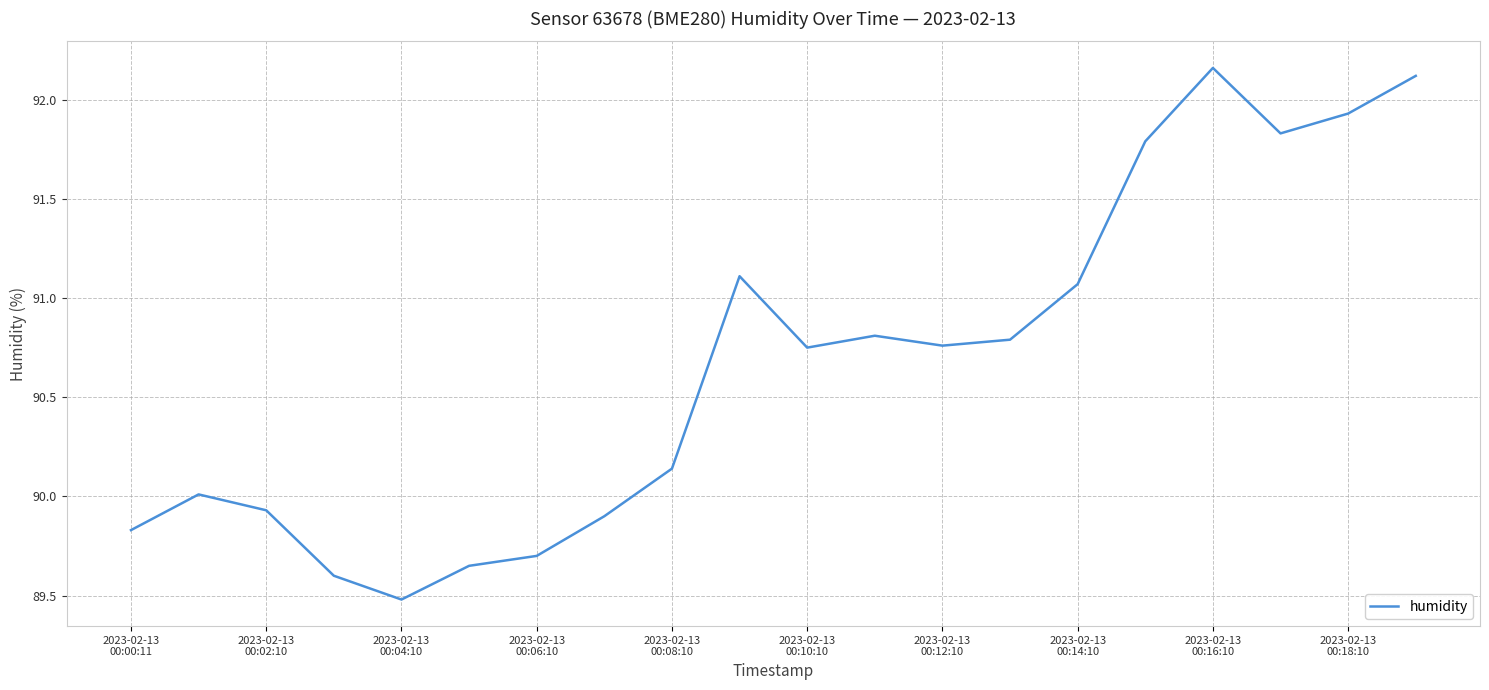

What is the difference between the maximum and minimum values?

2.7